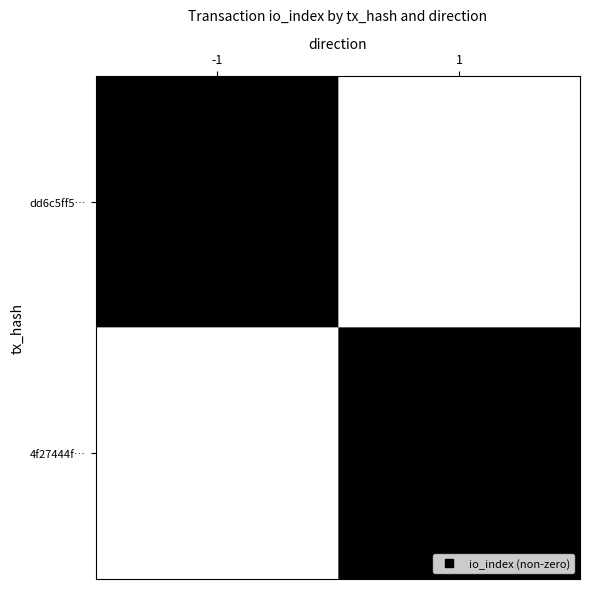

Which series has the largest range (max minus min)?

dd6c5ff5…